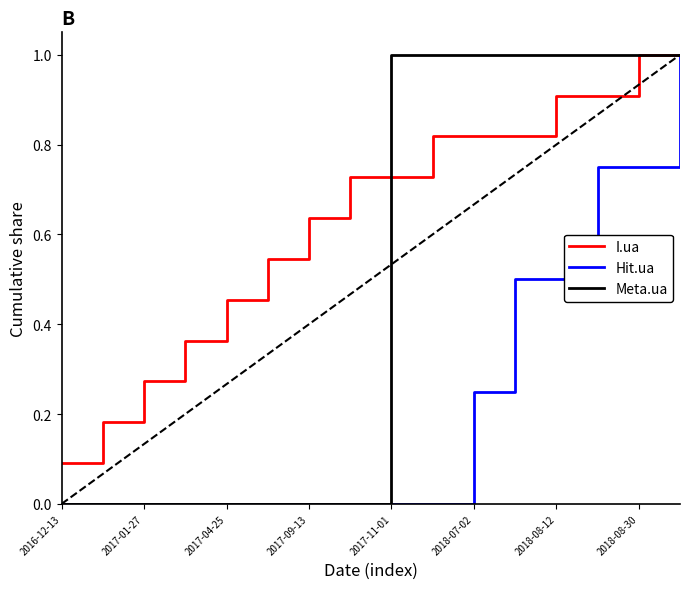

Which series has the largest total across all categories?

I.ua